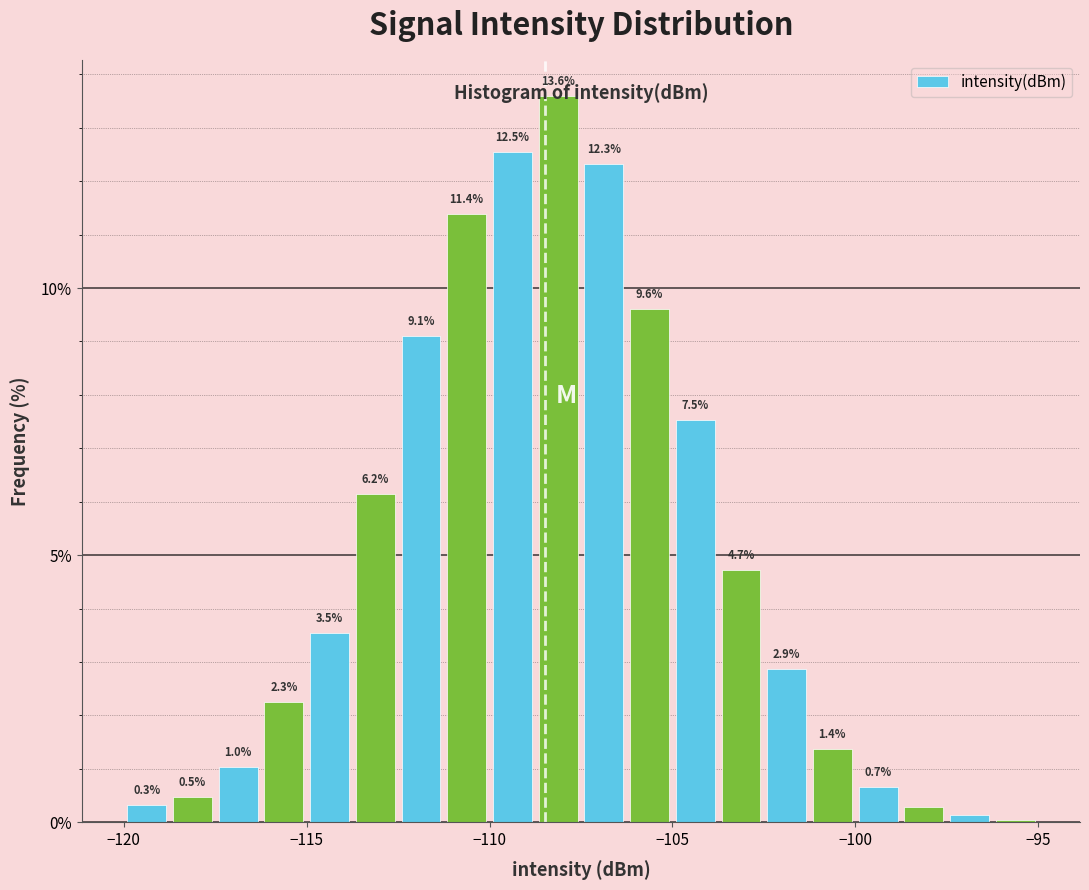

Read against the x-axis, roughly where is the centre of the tallest bar?

-108.0